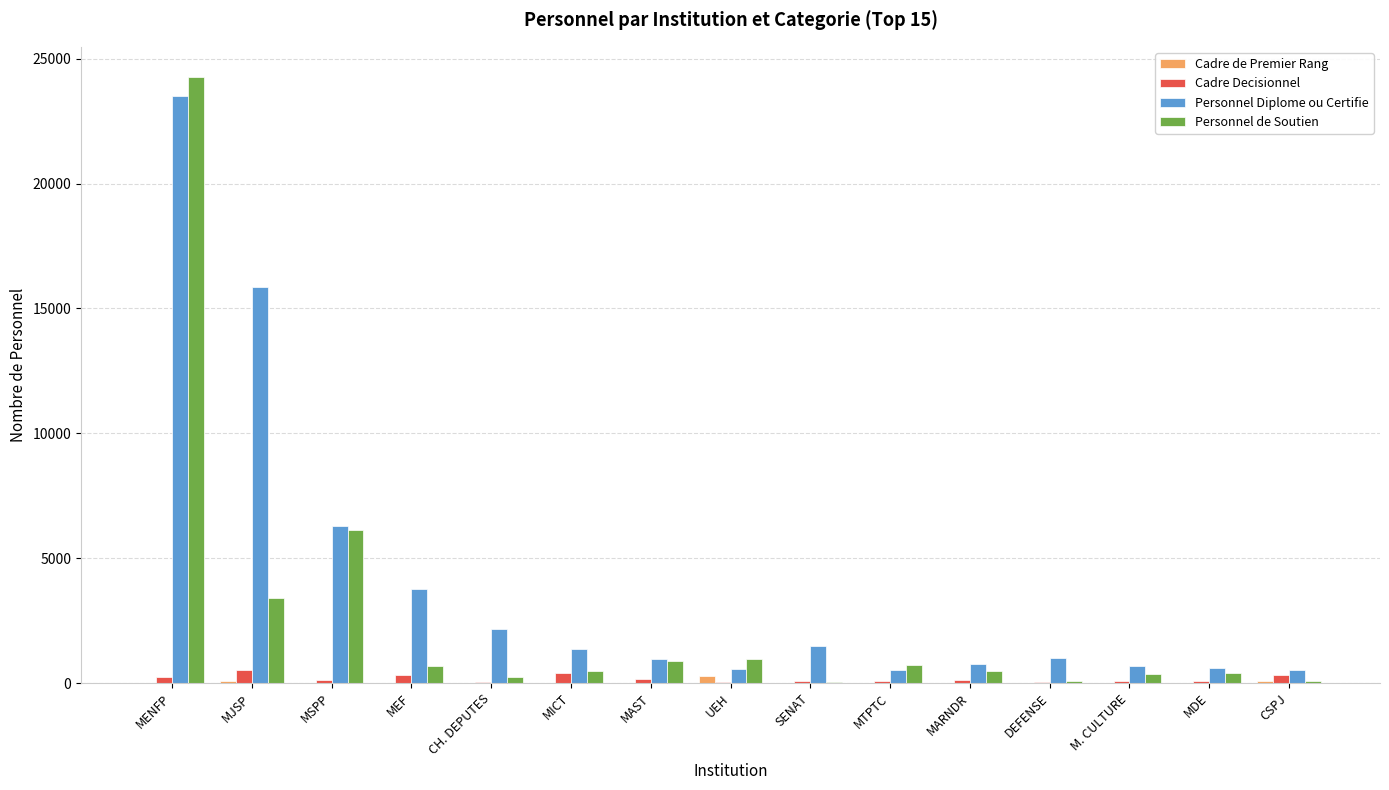

Which label corresponds to the largest value in the chart?

MENFP